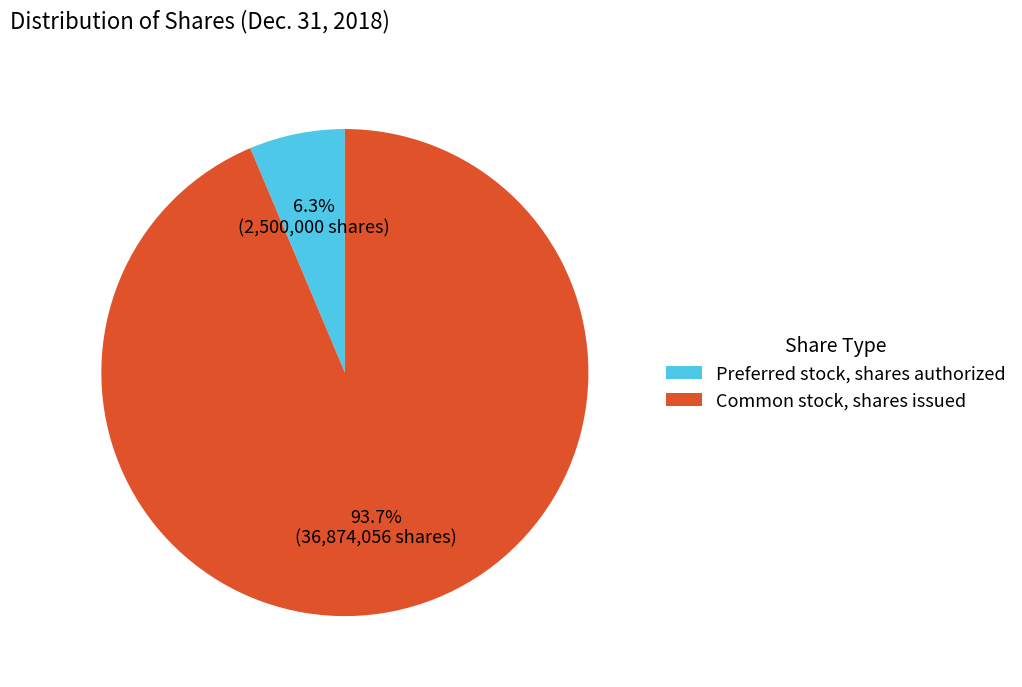

To the nearest percent, what percentage of the pie is Preferred stock, shares authorized?

6%